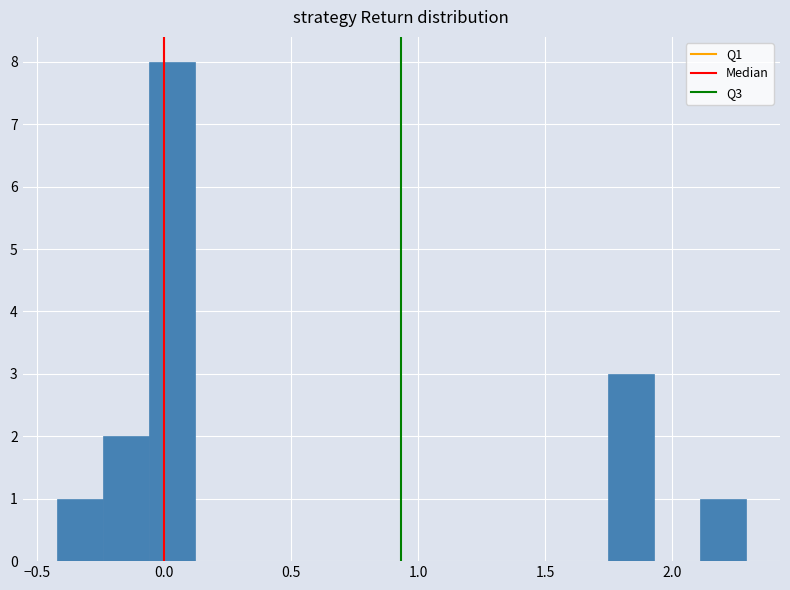

Read against the x-axis, roughly where is the centre of the tallest bar?

0.05